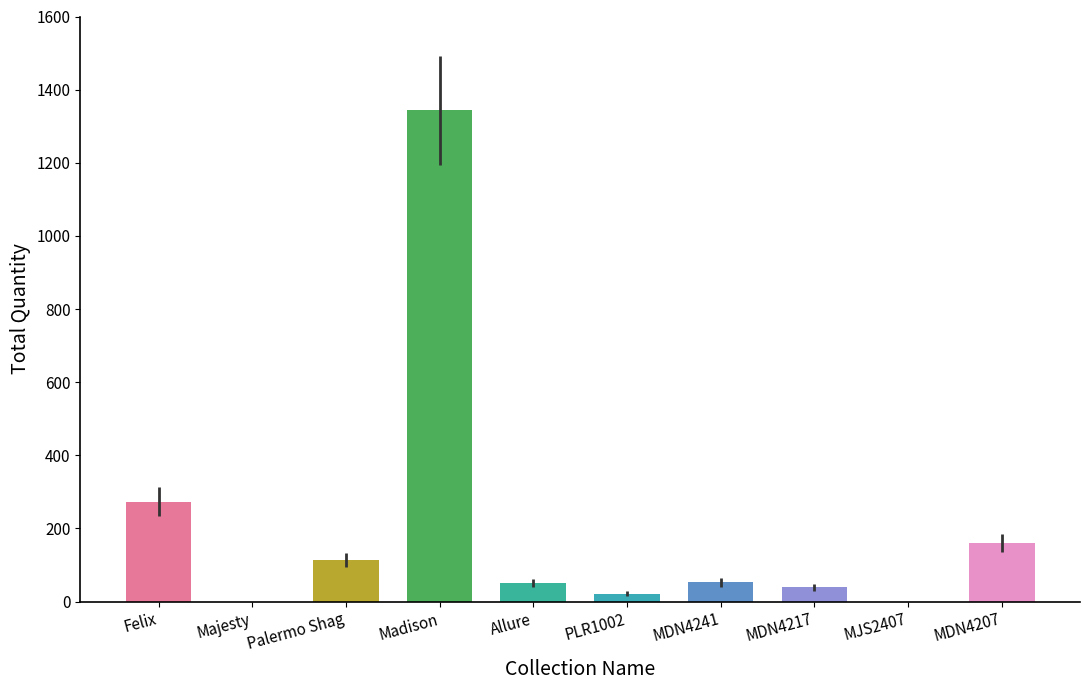

What is the change in value from Majesty to Allure?

+51